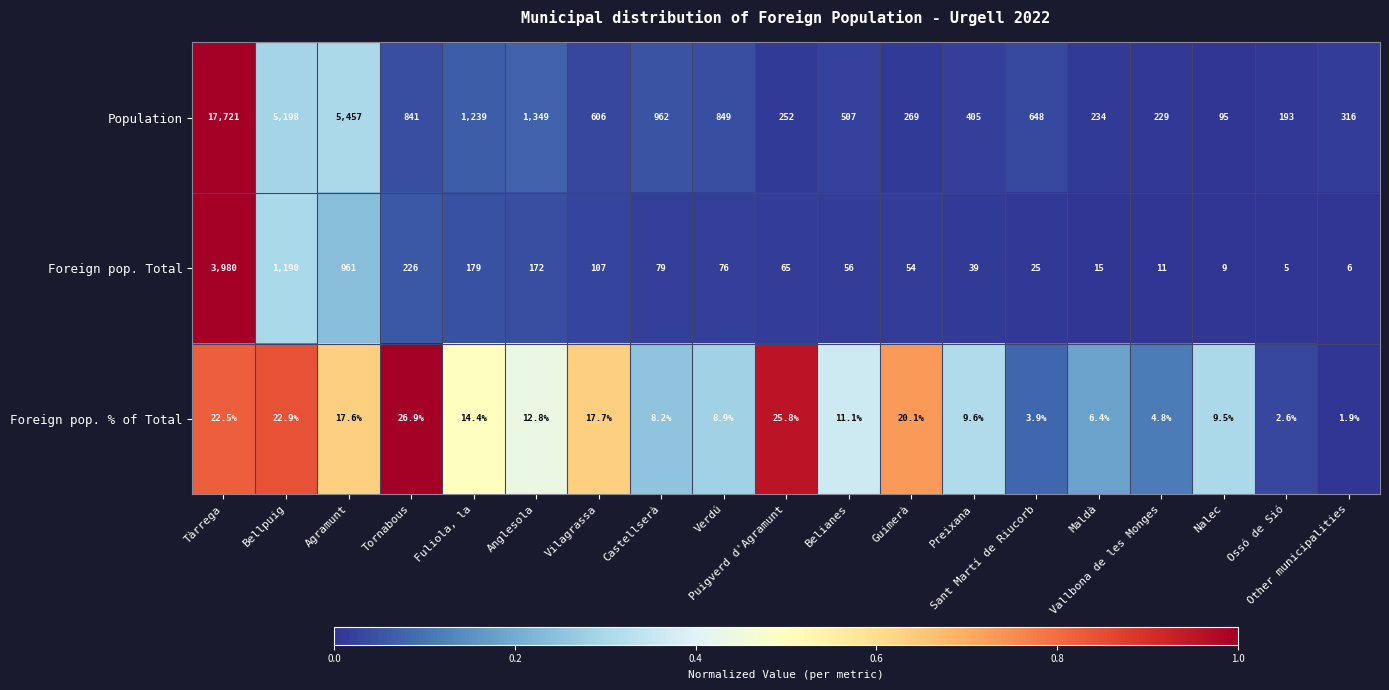

List the series in order of their overall mean, lowest first.

Foreign pop. % of Total, Foreign pop. Total, Population